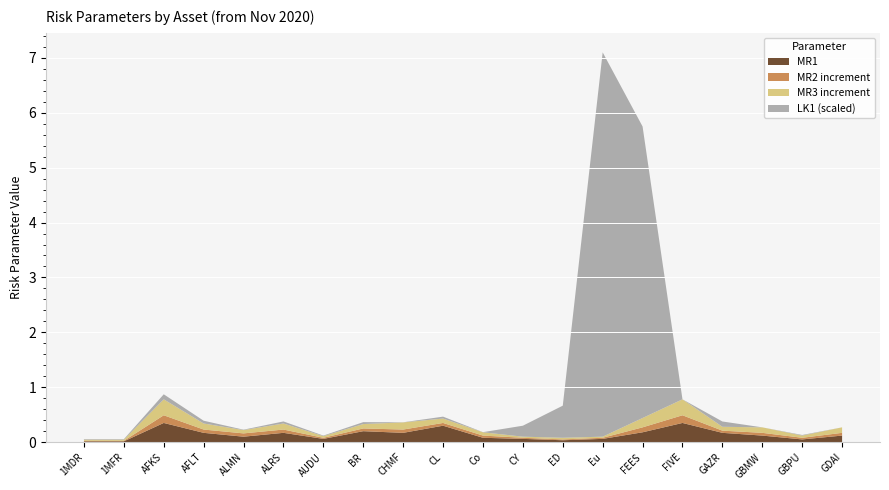

Reading left to right, what are all the values shown in this chart?

MR1: 1MDR=0.0	1MFR=0.0	AFKS=0.3	AFLT=0.2	ALMN=0.1	ALRS=0.2	AUDU=0.1	BR=0.2	CHMF=0.2	CL=0.3	Co=0.1	CY=0.1	ED=0.0	Eu=0.1	FEES=0.2	FIVE=0.3	GAZR=0.2	GBMW=0.1	GBPU=0.1	GDAI=0.1
MR2: 1MDR=0.0	1MFR=0.0	AFKS=0.5	AFLT=0.2	ALMN=0.2	ALRS=0.2	AUDU=0.1	BR=0.2	CHMF=0.2	CL=0.3	Co=0.1	CY=0.1	ED=0.1	Eu=0.1	FEES=0.3	FIVE=0.5	GAZR=0.2	GBMW=0.2	GBPU=0.1	GDAI=0.2
MR3: 1MDR=0.0	1MFR=0.0	AFKS=0.8	AFLT=0.3	ALMN=0.2	ALRS=0.3	AUDU=0.1	BR=0.3	CHMF=0.4	CL=0.4	Co=0.2	CY=0.1	ED=0.1	Eu=0.1	FEES=0.4	FIVE=0.8	GAZR=0.3	GBMW=0.3	GBPU=0.1	GDAI=0.3
LK1_norm: 1MDR=0.0	1MFR=0.0	AFKS=0.1	AFLT=0.1	ALMN=0.0	ALRS=0.0	AUDU=0.0	BR=0.0	CHMF=0.0	CL=0.0	Co=0.0	CY=0.2	ED=0.6	Eu=7.0	FEES=5.3	FIVE=0.0	GAZR=0.1	GBMW=0.0	GBPU=0.0	GDAI=0.0